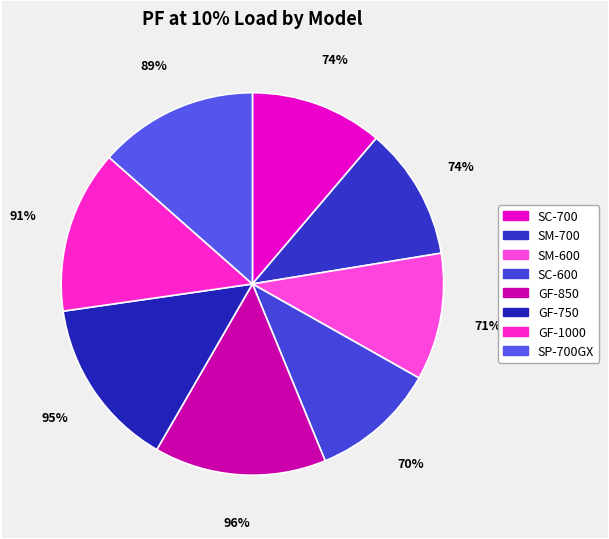

Which slice is the smallest?

SC-600